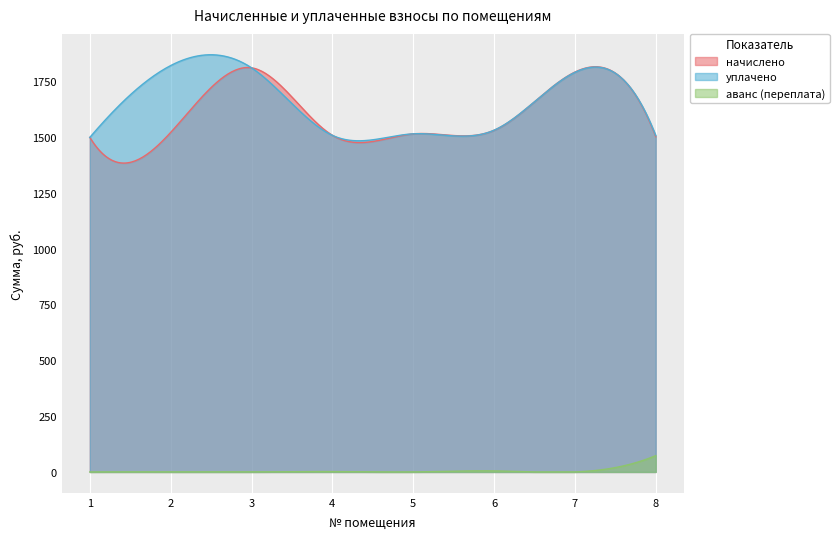

Is it true that начислено equals 526.1 at 8?

False